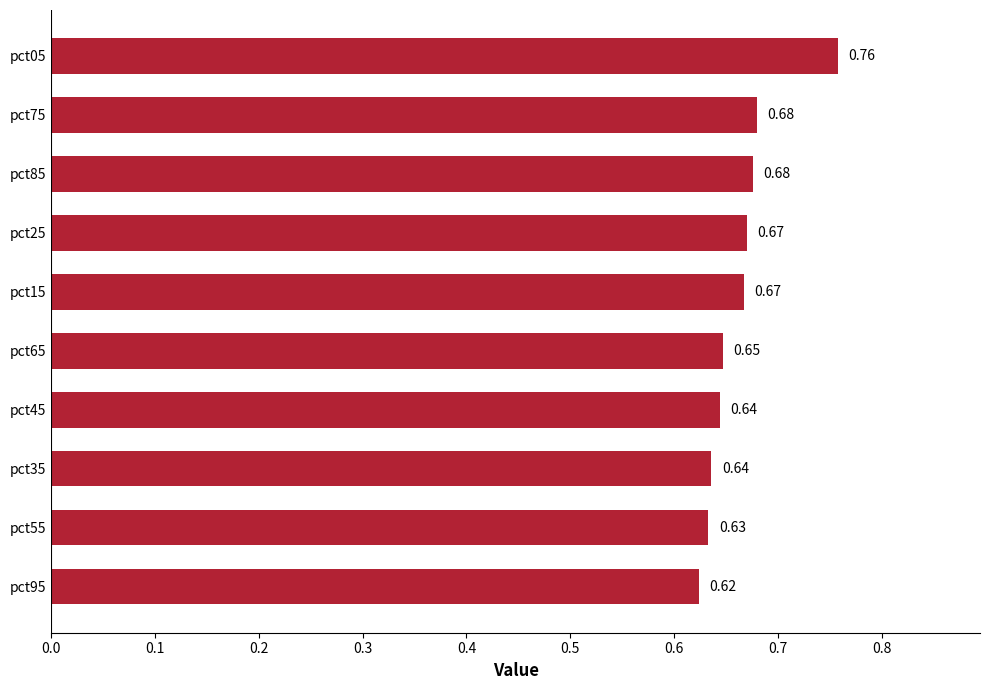

What is the sum of all values?

6.6